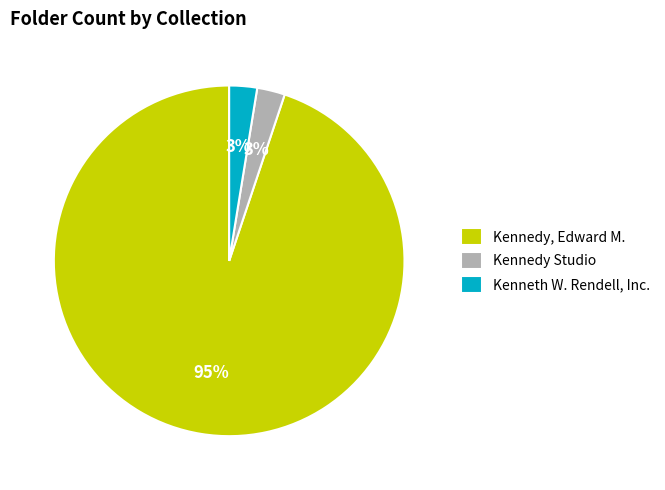

How many slices are in this pie chart?

3